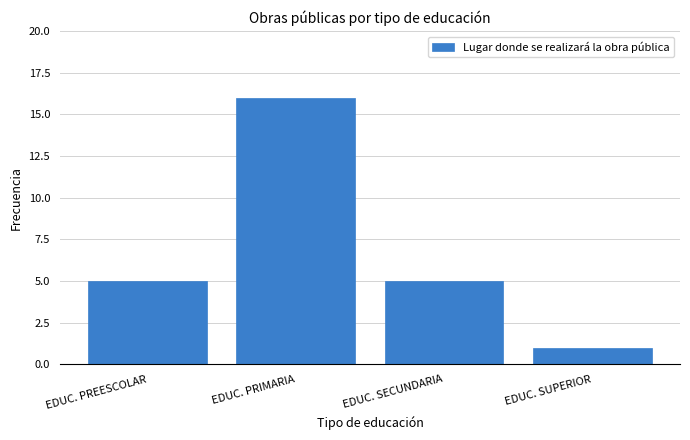

Reading right to left, list all the values displayed in this chart.

1	5	16	5